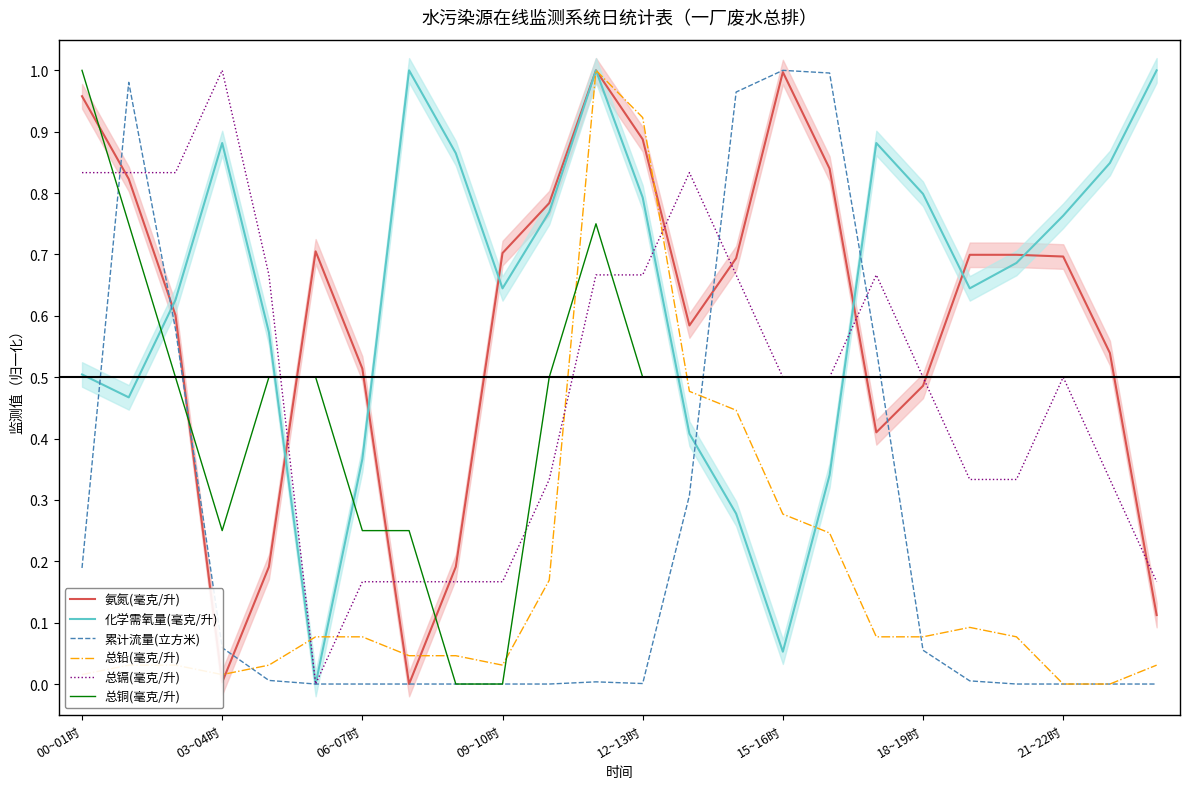

Which series has the widest spread of values?

氨氮(毫克/升)